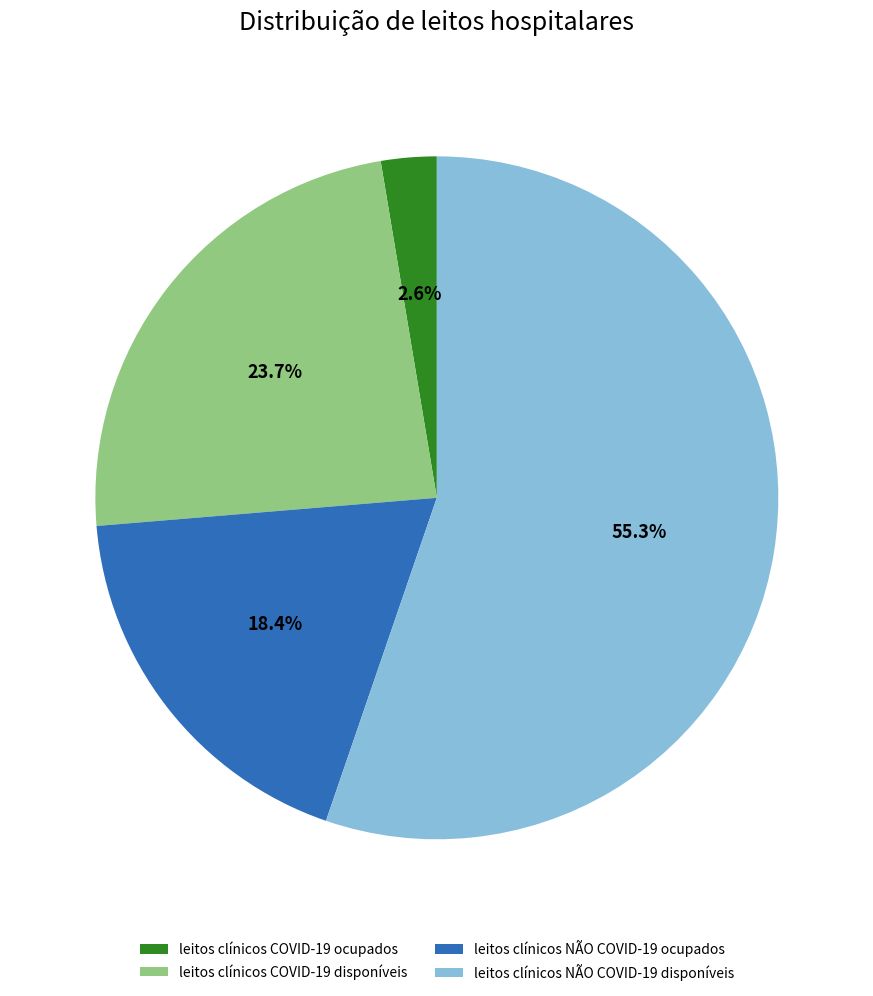

To the nearest percent, what portion does leitos clínicos NÃO COVID-19 ocupados represent?

18%